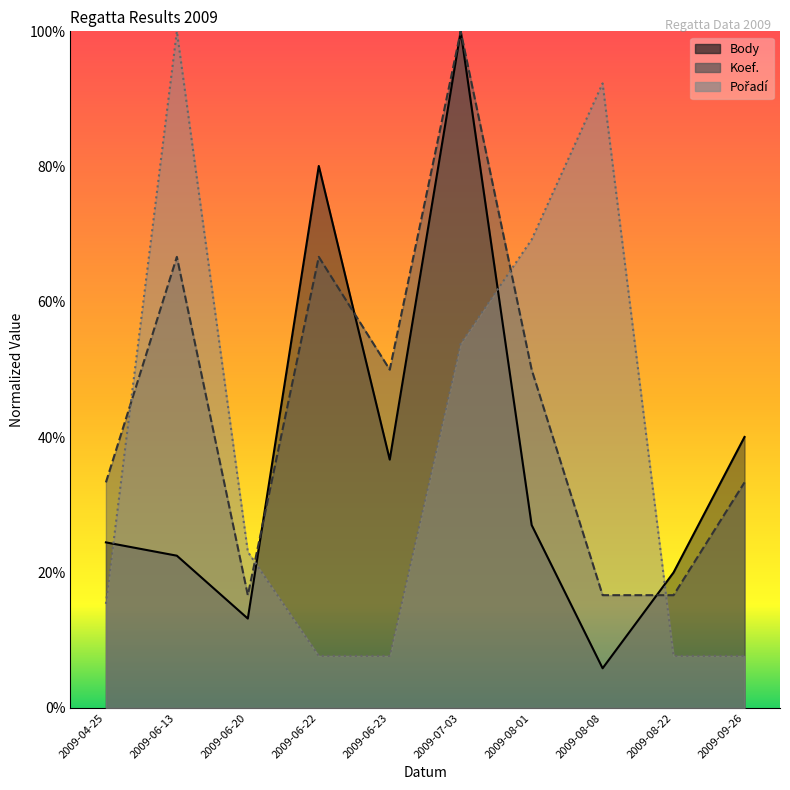

List the series in order of their overall mean, highest first.

Koef., Pořadí, Body